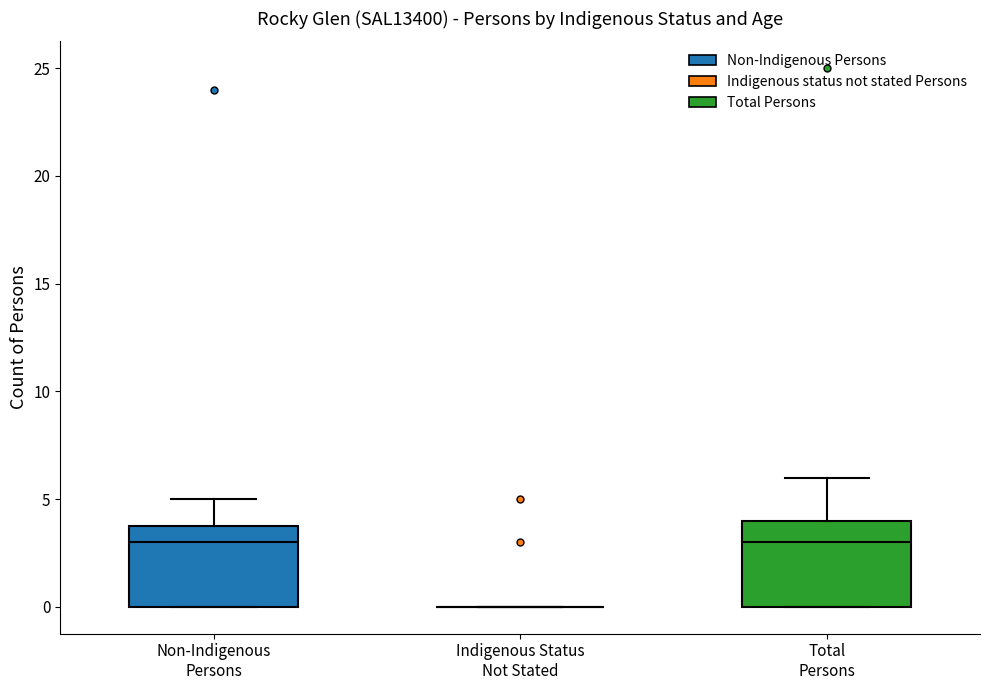

Reading left to right, transcribe this box plot: for each box, give where its median line is, the range the box spans, and where its two whiskers end, as read against the y-axis. The values are not printed on the chart, so give them approximately, as read against the axis.

Non-Indigenous Persons: median 3, box 0 to 4, whiskers 0 to 5
Indigenous Status Not Stated: box collapsed to a line at 0, whiskers 0 to 0
Total Persons: median 3, box 0 to 4, whiskers 0 to 6